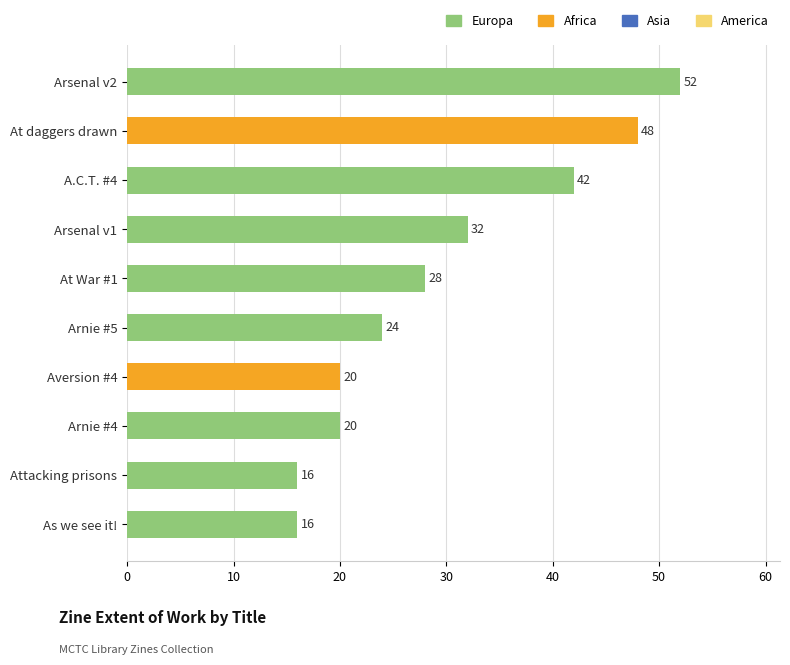

What is the greatest value displayed?

52